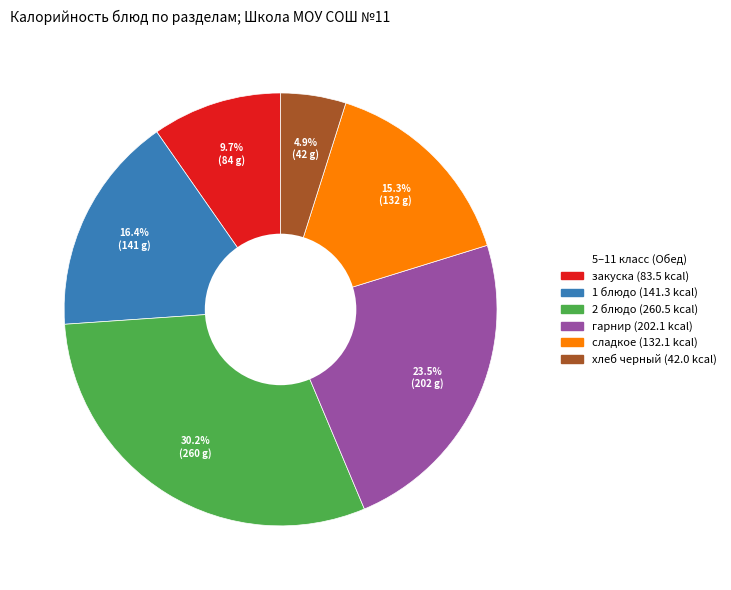

To the nearest percent, what is the difference between the largest and smallest slice percentages?

25%